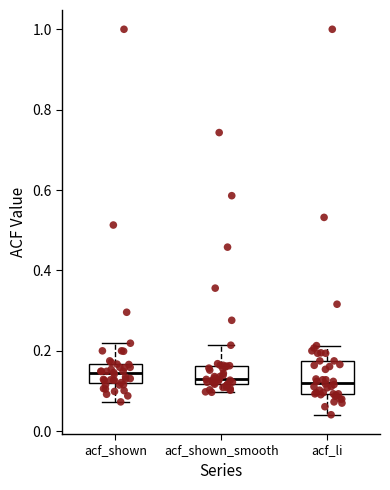

Which box is the tallest, from its lower edge to its upper edge?

acf_li